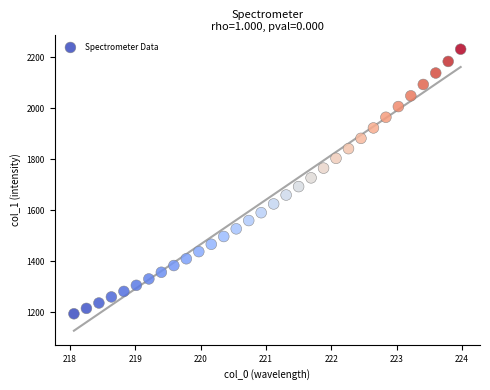

What is the range of Y values (max minus min)?

1037.5